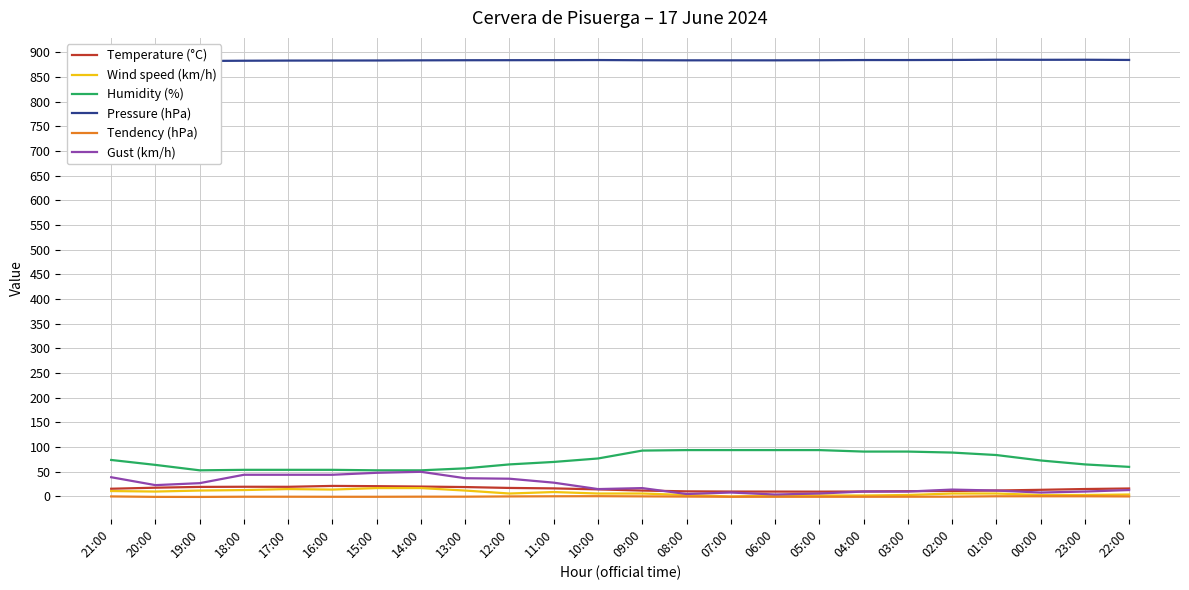

What is the spread (max minus min) of values at 01:00?

884.7